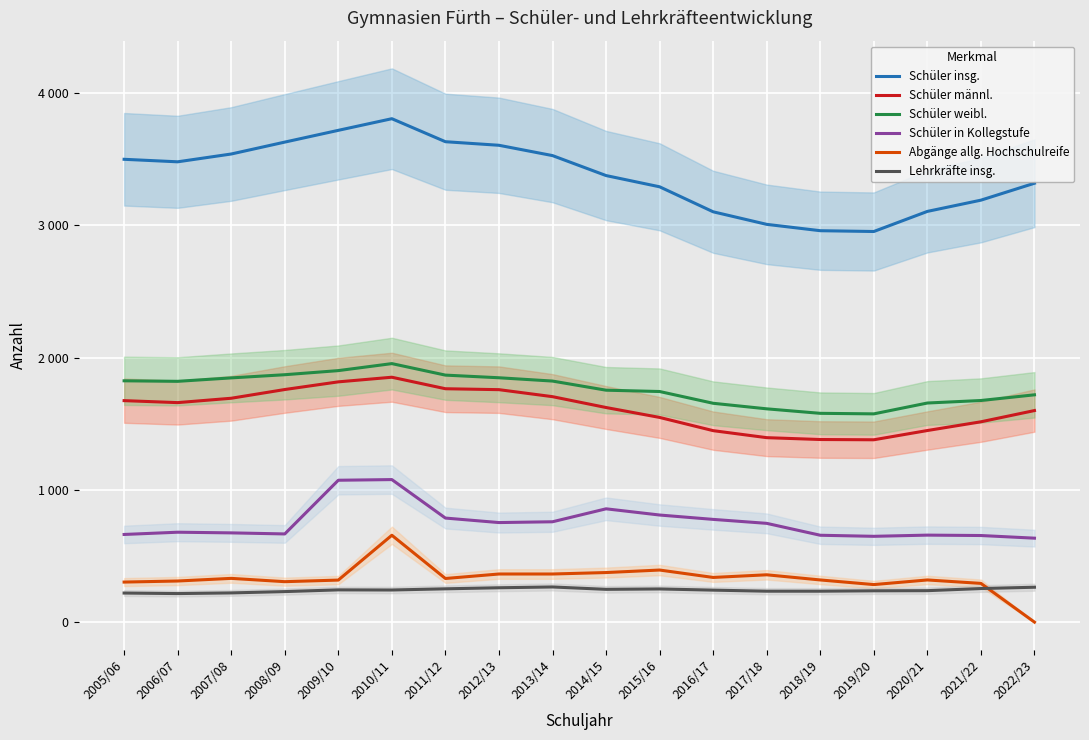

What is the difference between the maximum and second lowest values in the Schüler insg. series?

847